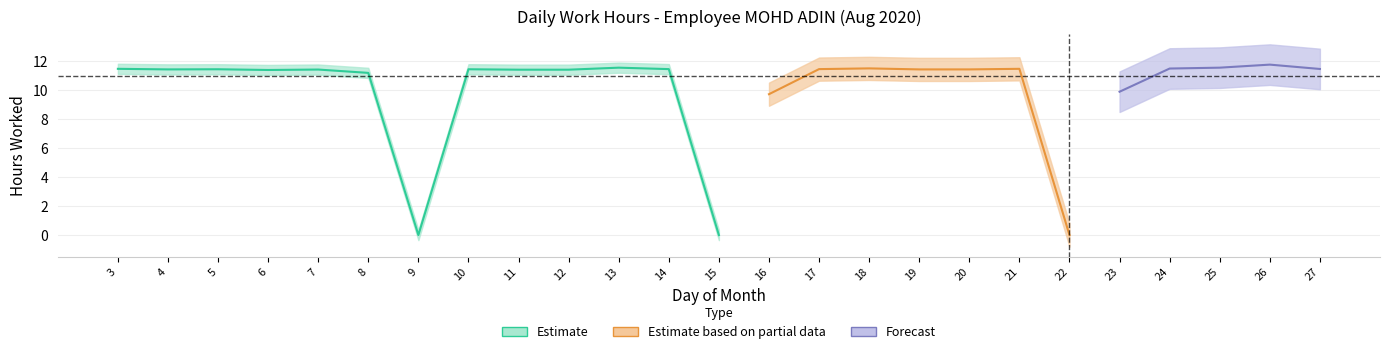

How many data points are less than 11?

5